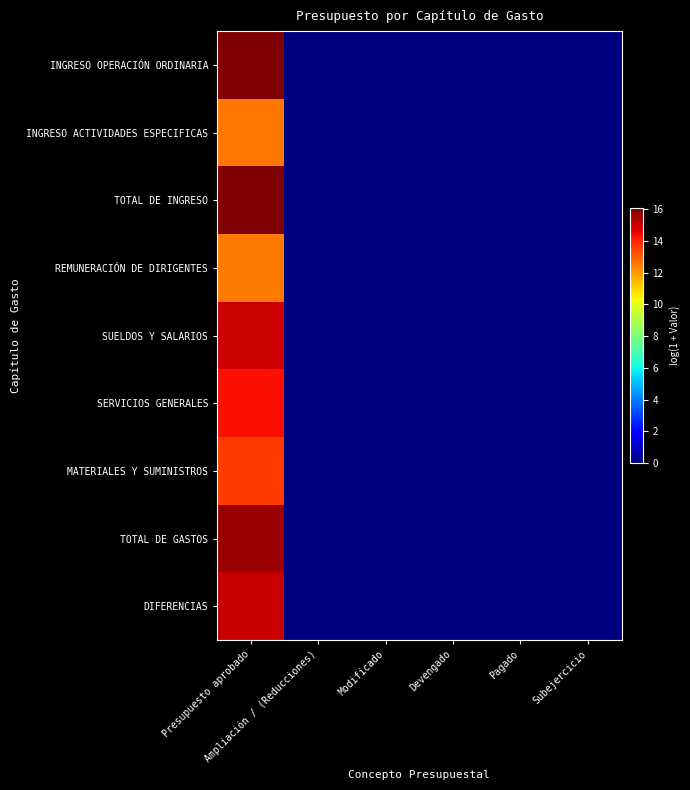

Which series has the largest range (max minus min)?

TOTAL DE INGRESO